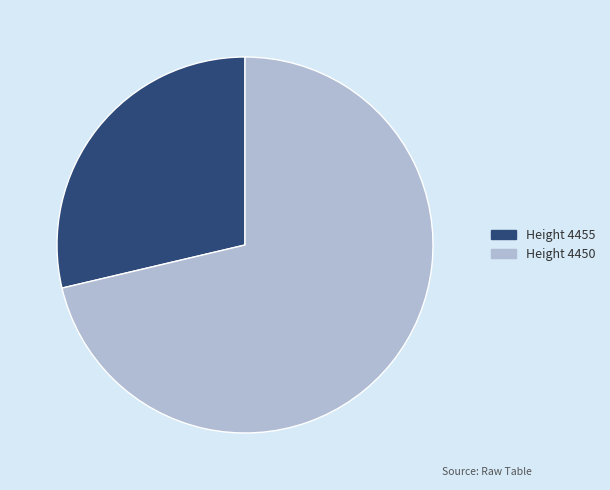

Is it true that Height 4455 is 34% of the pie?

False